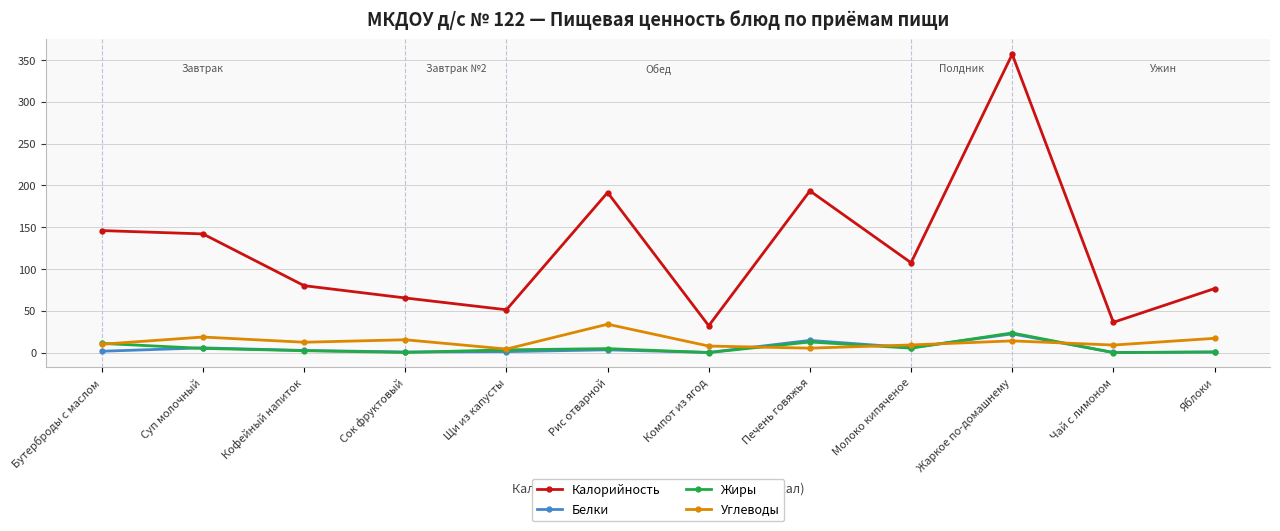

How many lines are shown in the chart?

4